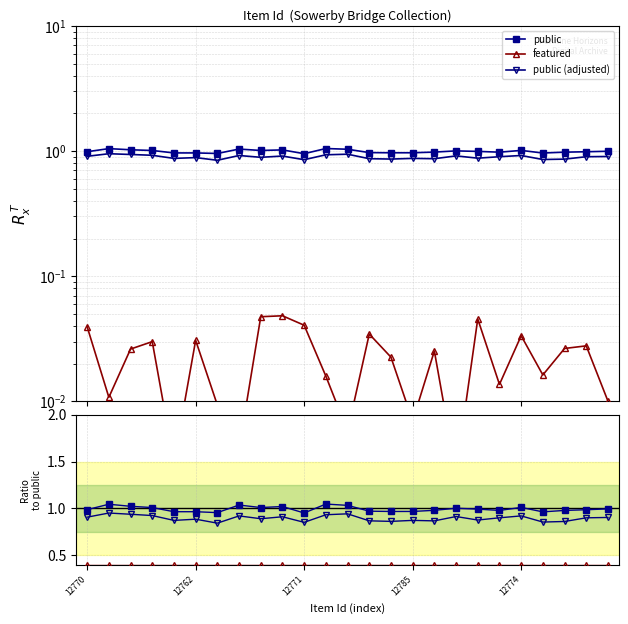

Which has a higher value, 24 or 12762?

12762